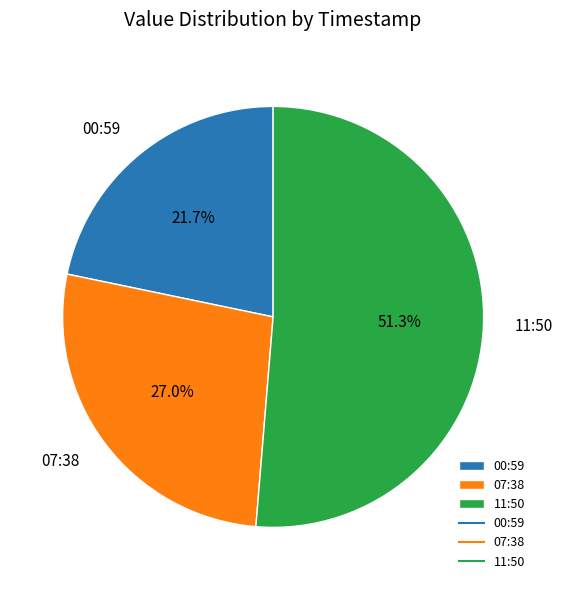

How many segments does this pie chart have?

3